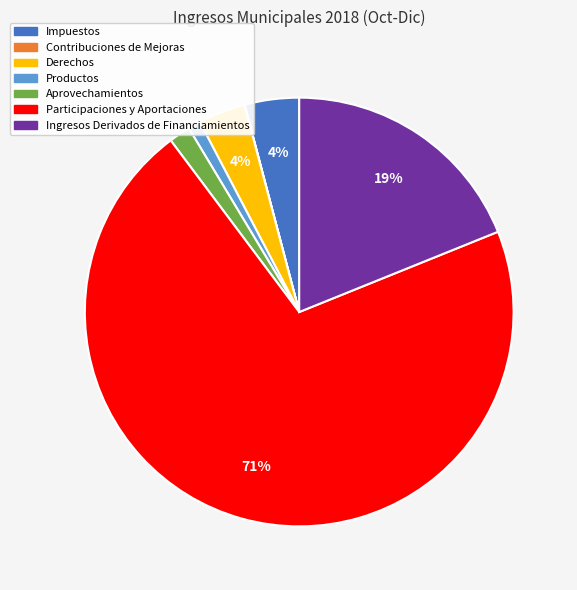

Which has a higher value, Ingresos Derivados de Financiamientos or Impuestos?

Ingresos Derivados de Financiamientos